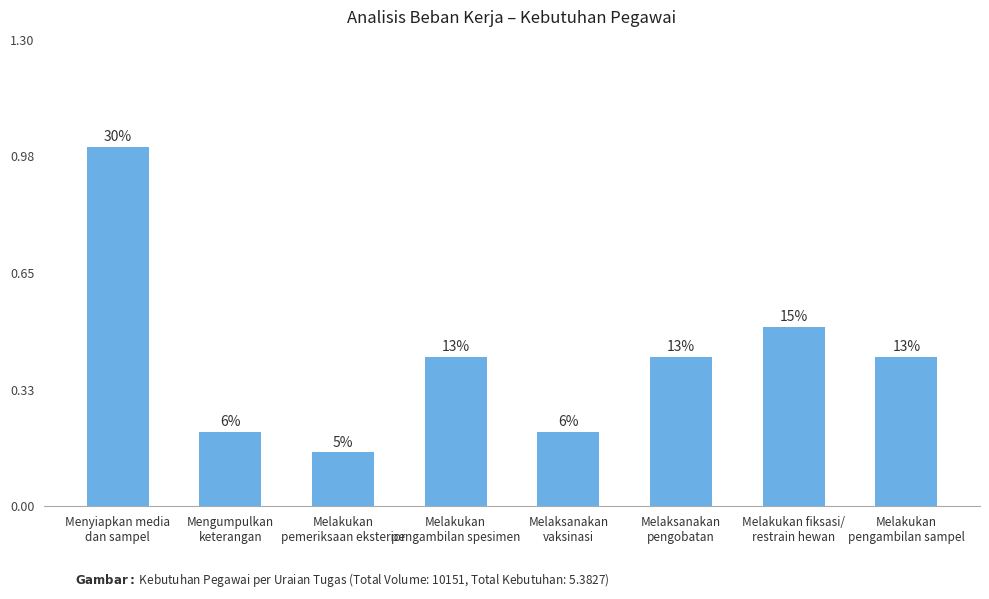

List the labels in order of value, largest first.

Menyiapkan media
dan sampel, Melakukan fiksasi/
restrain hewan, Melakukan
pengambilan spesimen, Melaksanakan
pengobatan, Melakukan
pengambilan sampel, Mengumpulkan
keterangan, Melaksanakan
vaksinasi, Melakukan
pemeriksaan eksterior